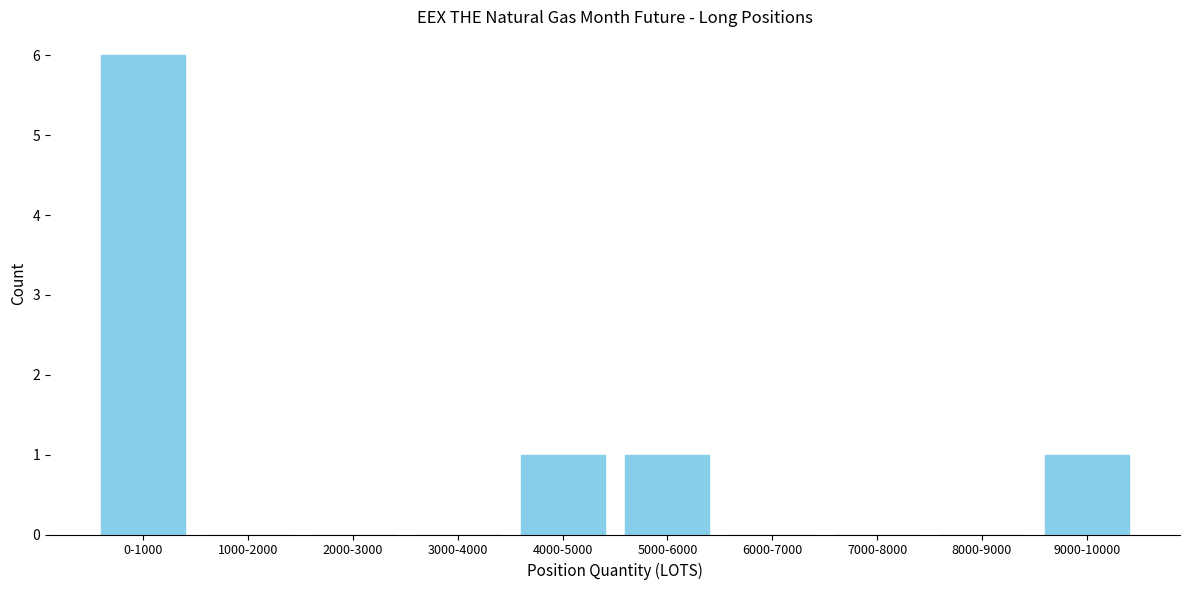

Reading left to right, what are all the values shown in this chart?

0-1000=6	1000-2000=0	2000-3000=0	3000-4000=0	4000-5000=1	5000-6000=1	6000-7000=0	7000-8000=0	8000-9000=0	9000-10000=1